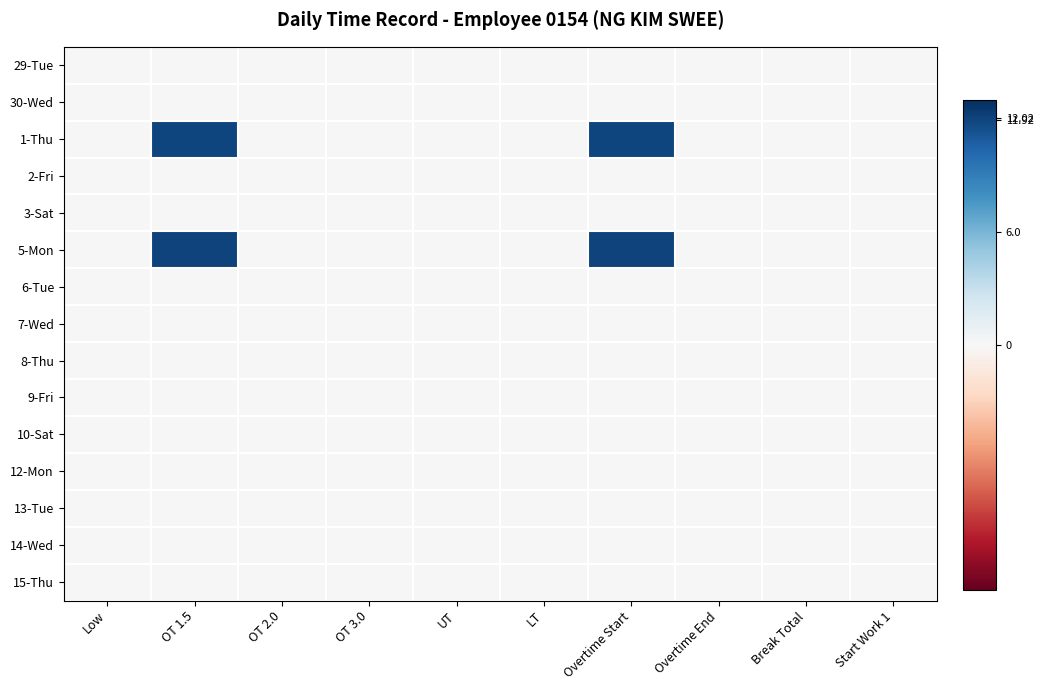

At how many categories does at least one series exceed 10?

2